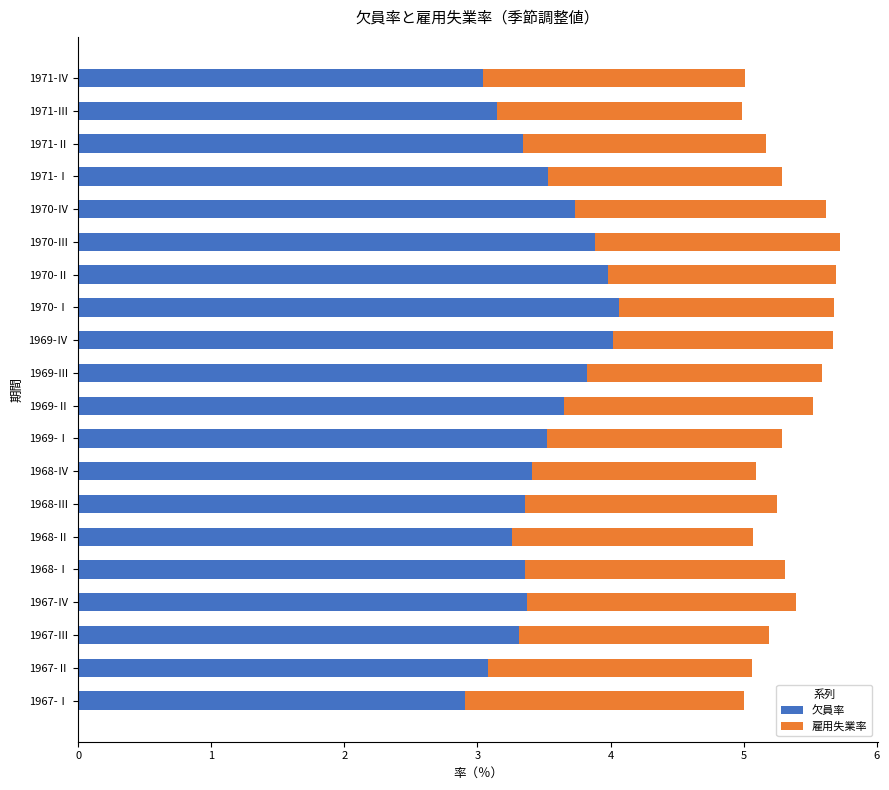

What is the maximum value for 欠員率?

4.1